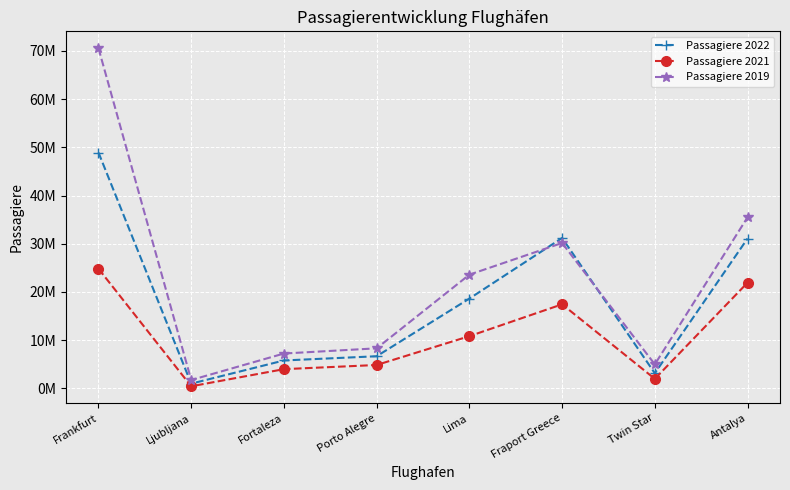

Is the value of Passagiere 2022 at Ljubljana greater than the value of Passagiere 2021 at Porto Alegre?

No